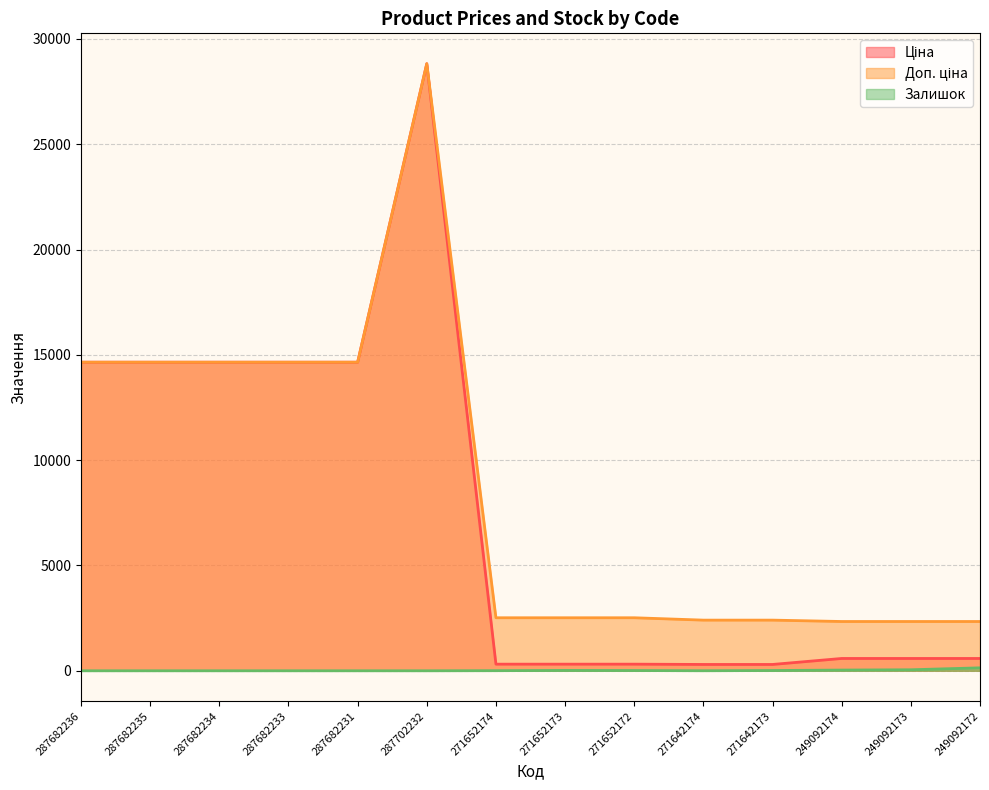

True or false: Доп. ціна and Ціна intersect in this chart.

False